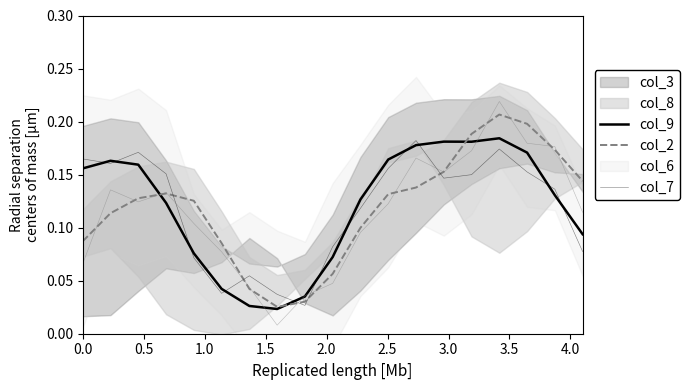

At how many categories does at least one series exceed 0?

19